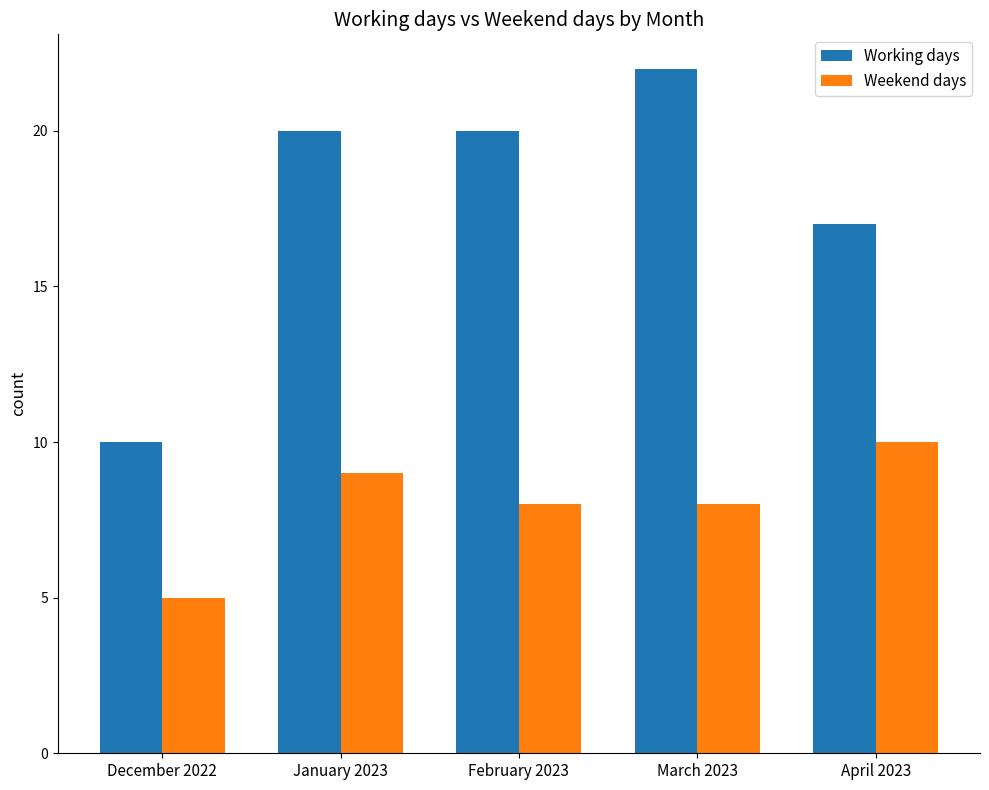

What is the difference between the highest and lowest values at April 2023?

7